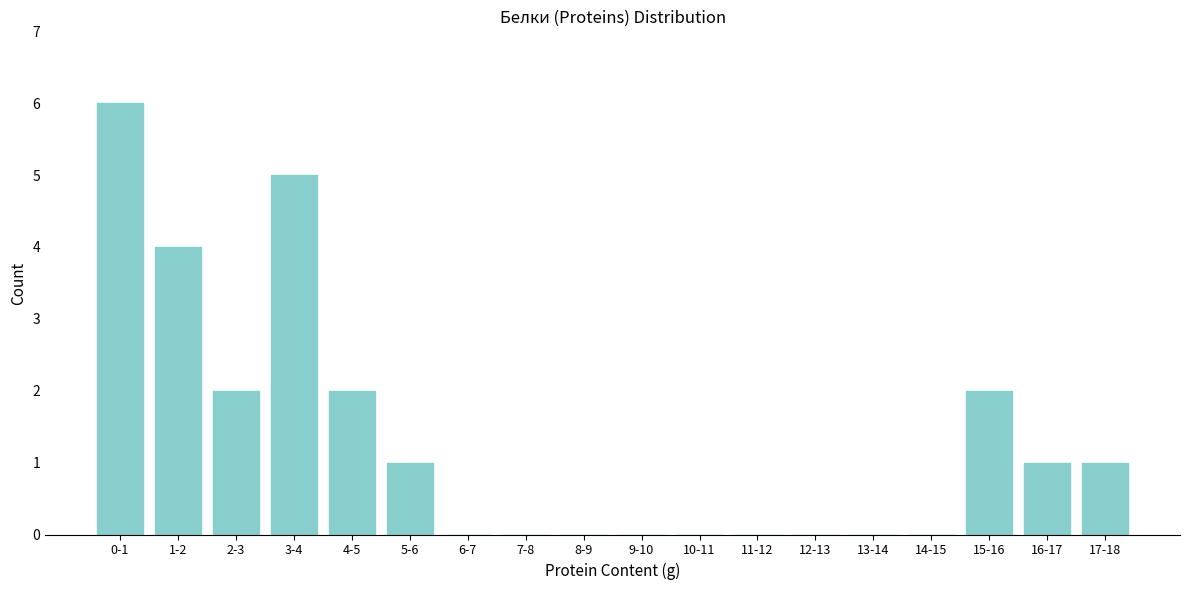

Reading left to right, extract all data points from this chart.

0-1=6	1-2=4	2-3=2	3-4=5	4-5=2	5-6=1	6-7=0	7-8=0	8-9=0	9-10=0	10-11=0	11-12=0	12-13=0	13-14=0	14-15=0	15-16=2	16-17=1	17-18=1